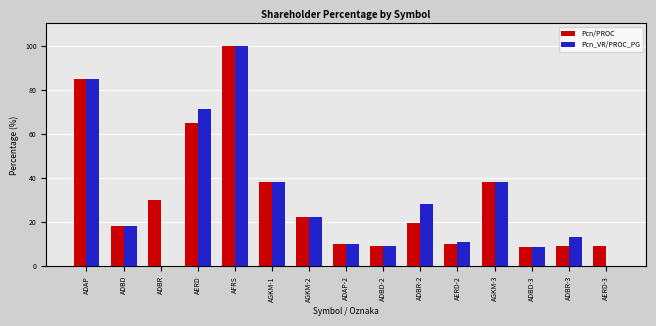

How many distinct data groups are displayed?

2